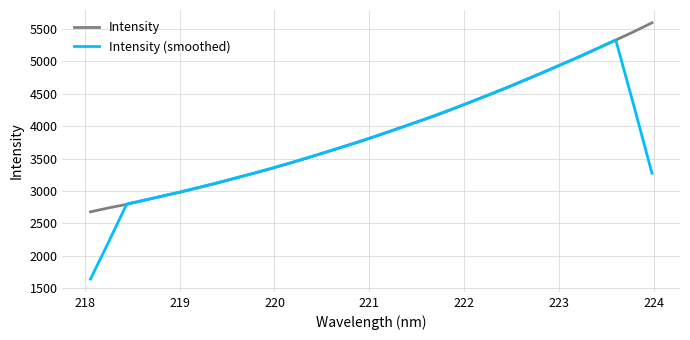

Rank the series by their maximum value, from highest to lowest.

Intensity, Intensity (smoothed)